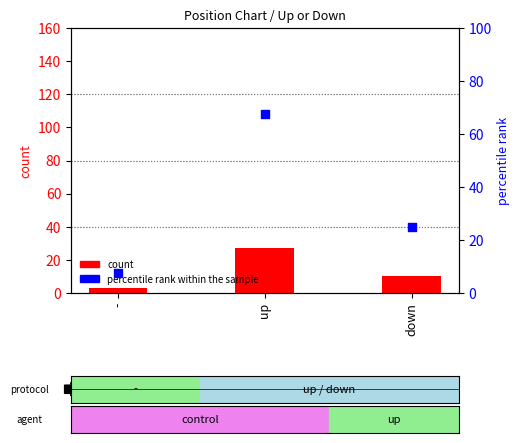

Which series has the largest total across all categories?

percentile rank within the sample